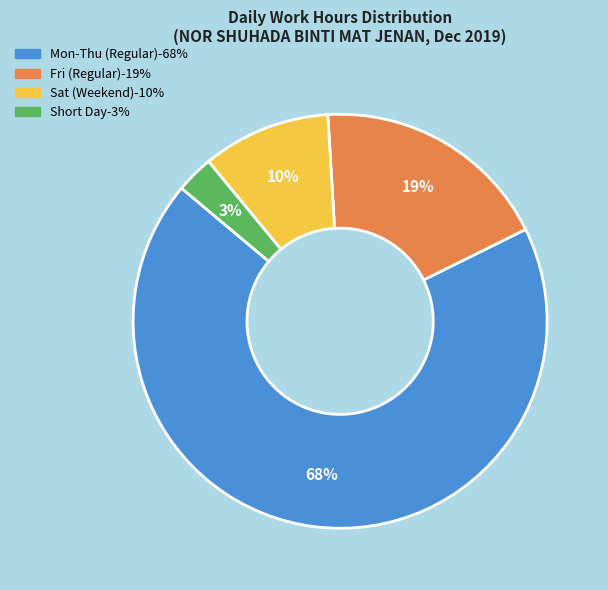

To the nearest percent, what is the average slice percentage?

25%